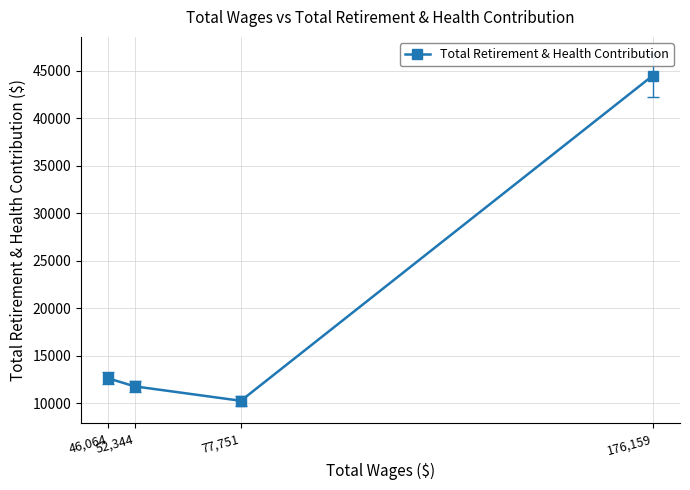

What is the label of the 2nd point from the right?

77,751